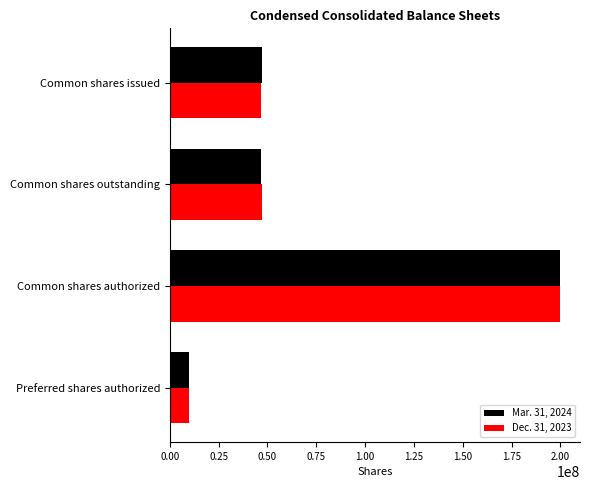

The value of Dec. 31, 2023 at Common shares outstanding is 66596349. True or false?

False